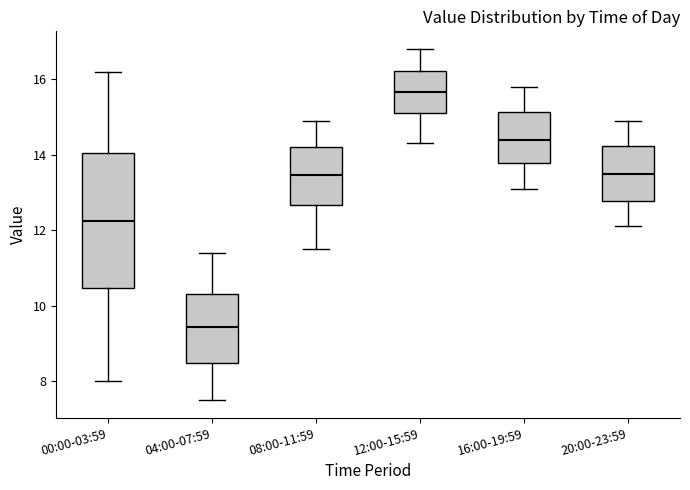

Reading left to right, read every box against the y-axis: the position of its median line, the range the box covers, and the ends of its whiskers. The values are not printed on the chart, so give them approximately, as read against the axis.

00:00-03:59: median 12.2, box 10.4 to 14.0, whiskers 8.0 to 16.2
04:00-07:59: median 9.4, box 8.4 to 10.4, whiskers 7.6 to 11.4
08:00-11:59: median 13.4, box 12.6 to 14.2, whiskers 11.6 to 15.0
12:00-15:59: median 15.6, box 15.2 to 16.2, whiskers 14.4 to 16.8
16:00-19:59: median 14.4, box 13.8 to 15.2, whiskers 13.2 to 15.8
20:00-23:59: median 13.6, box 12.8 to 14.2, whiskers 12.2 to 15.0